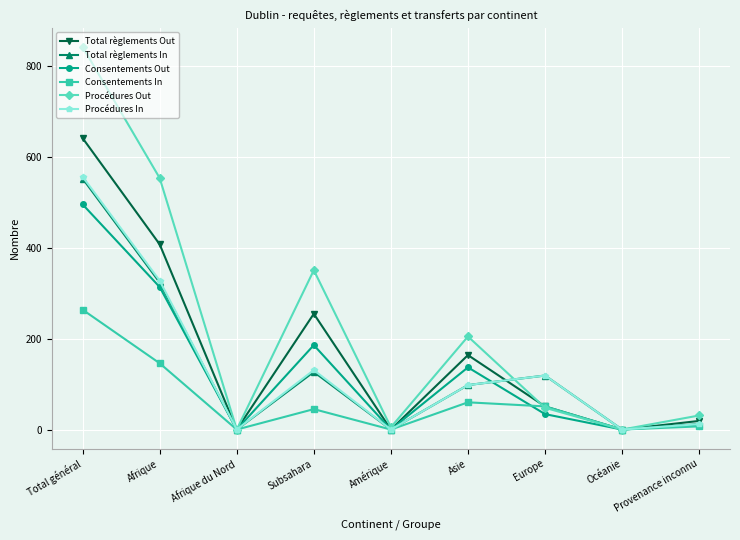

What is the label of the 4th point from the left?

Subsahara